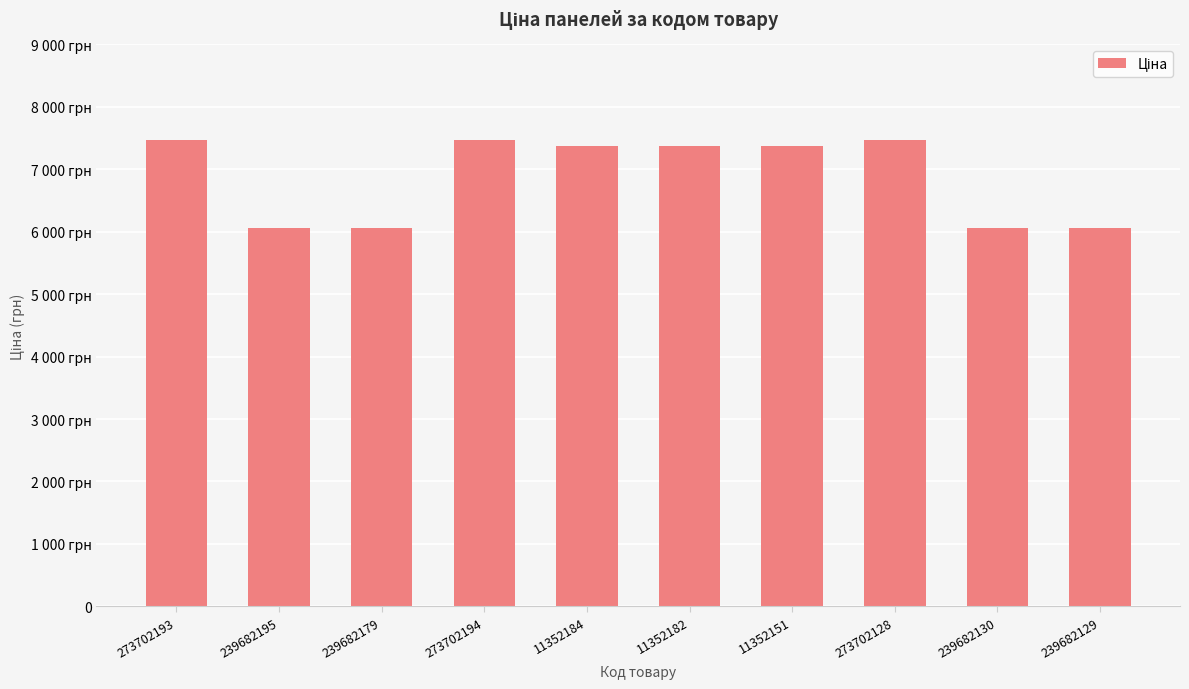

Are the bars horizontal?

No